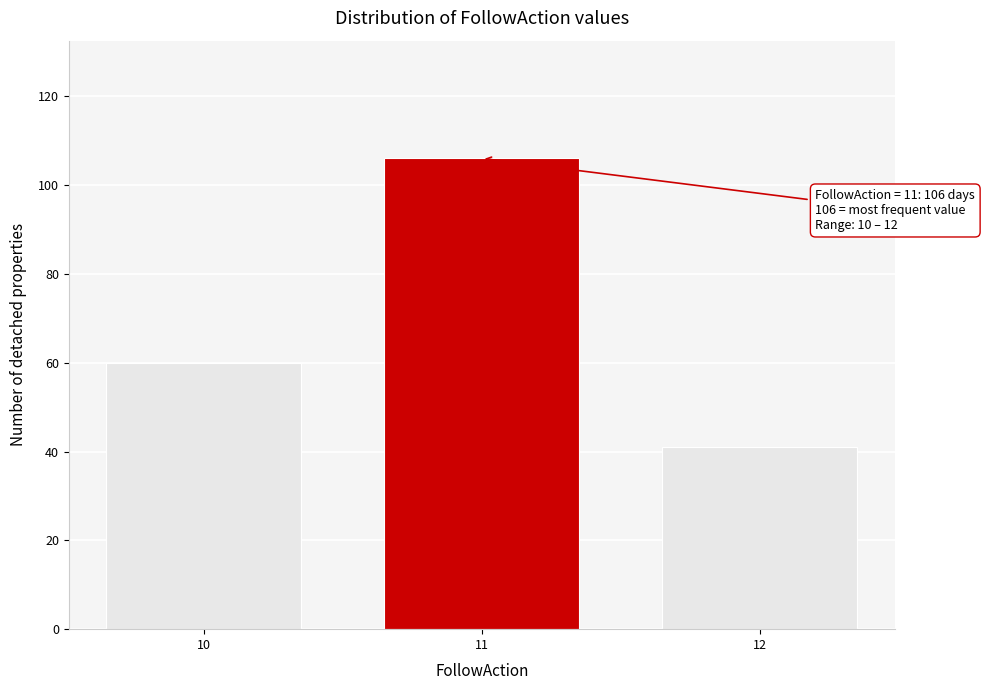

Reading left to right, list all the values displayed in this chart.

10=60	11=106	12=41